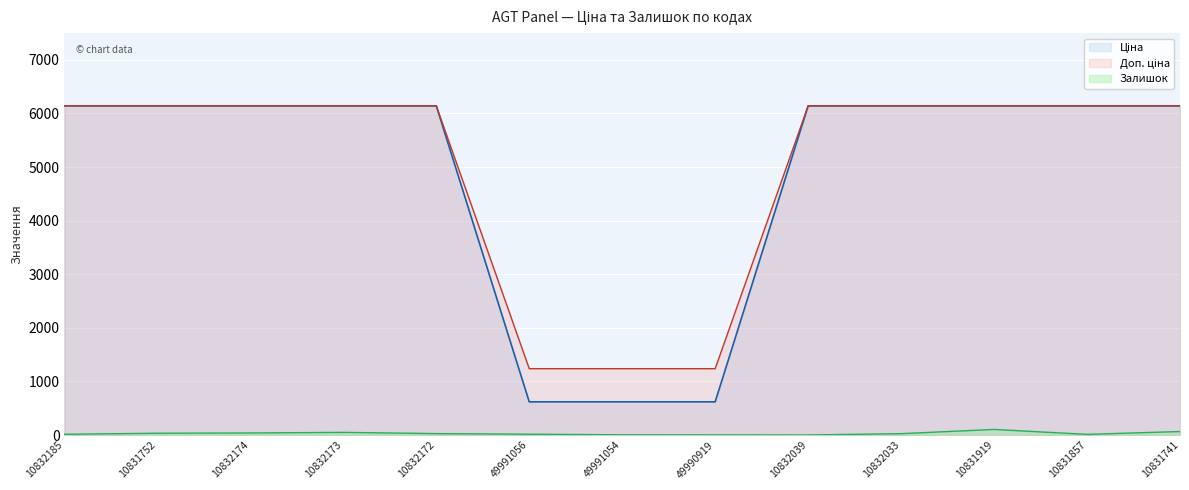

What are all the series names shown in the legend?

Ціна, Доп. ціна, Залишок